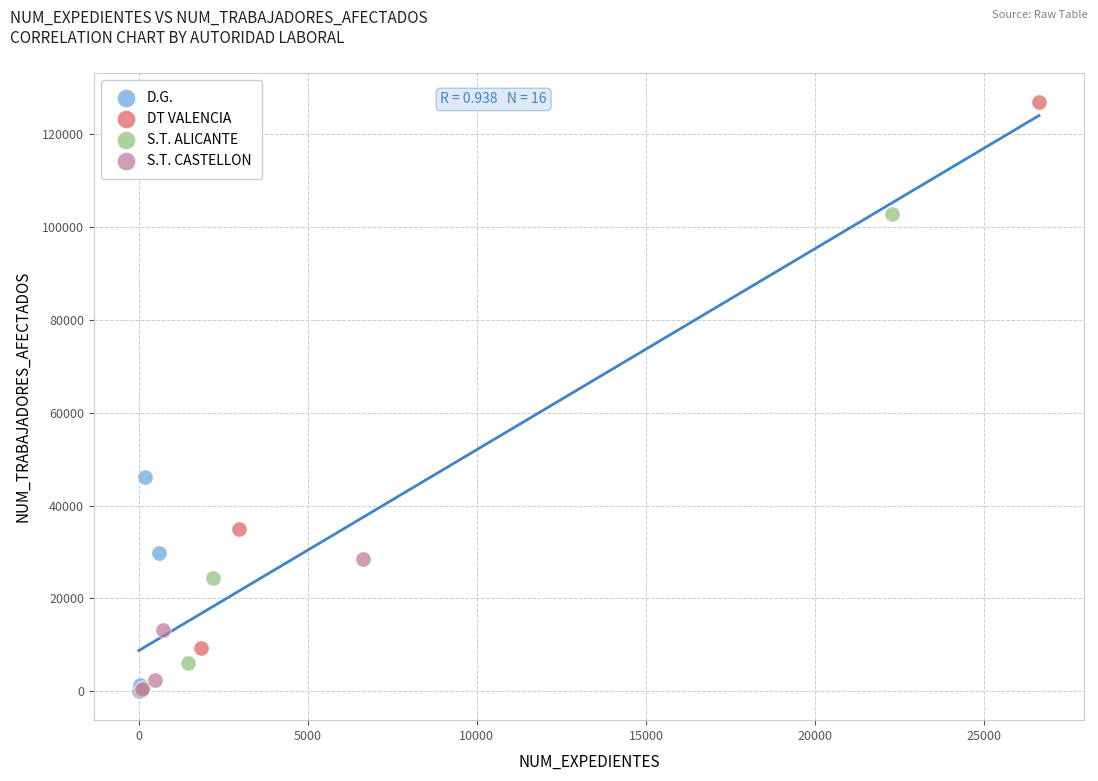

Which series has the widest spread of Y values?

DT VALENCIA